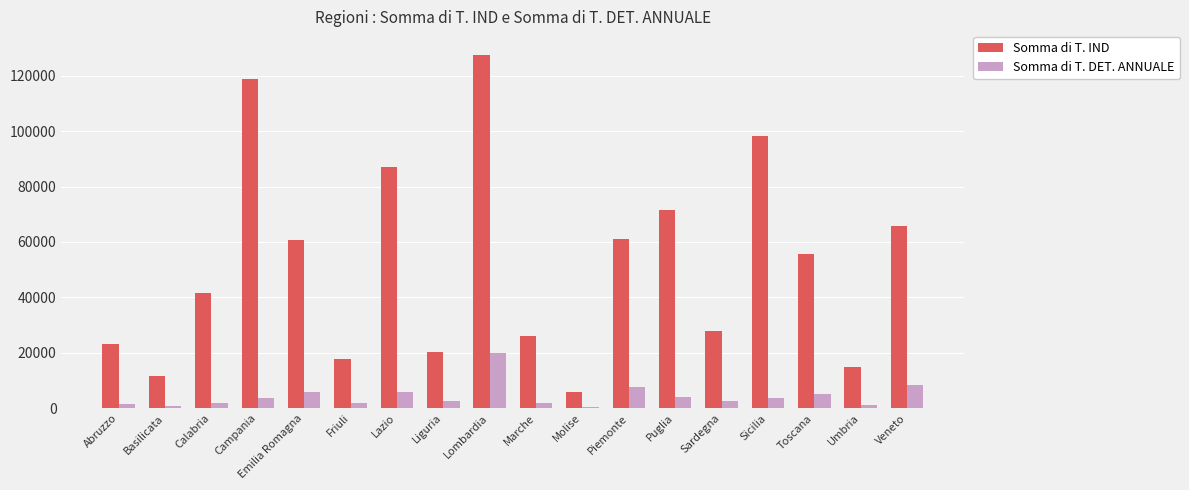

True or false: Somma di T. IND has a value of 17840 at Friuli.

True